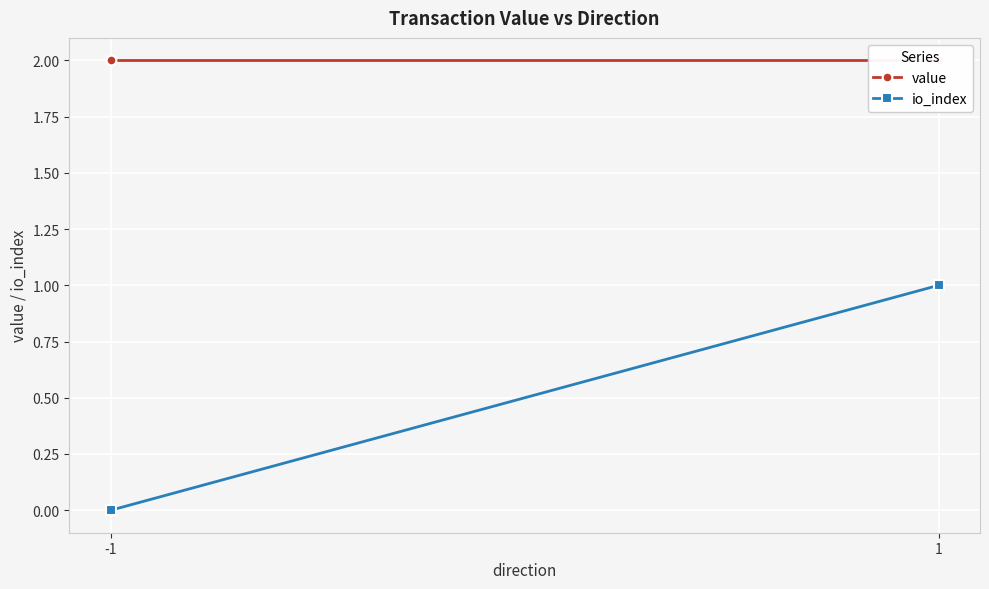

What is the highest value of the io_index series?

1.0